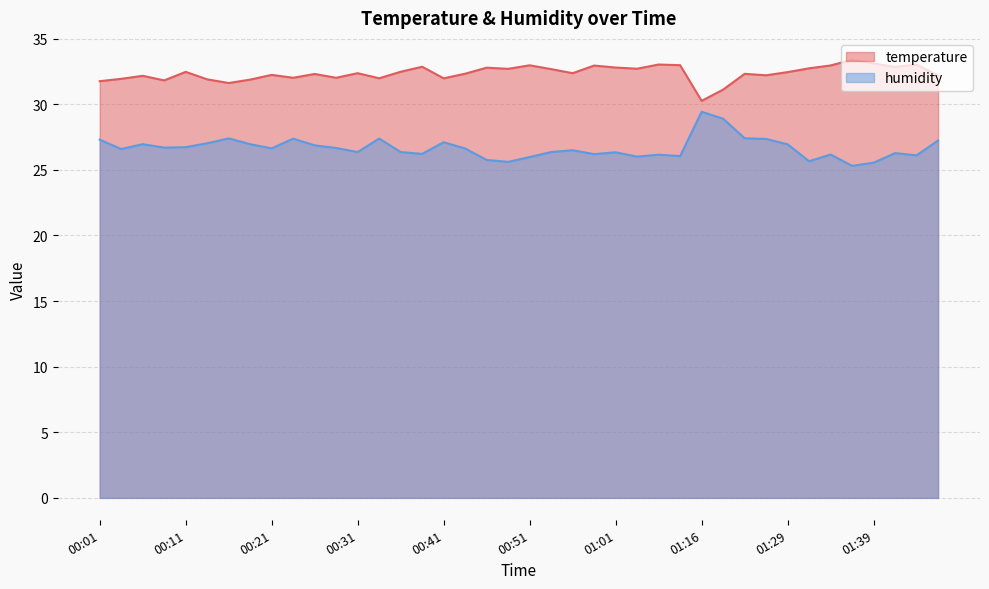

True or false: humidity and temperature intersect in this chart.

False